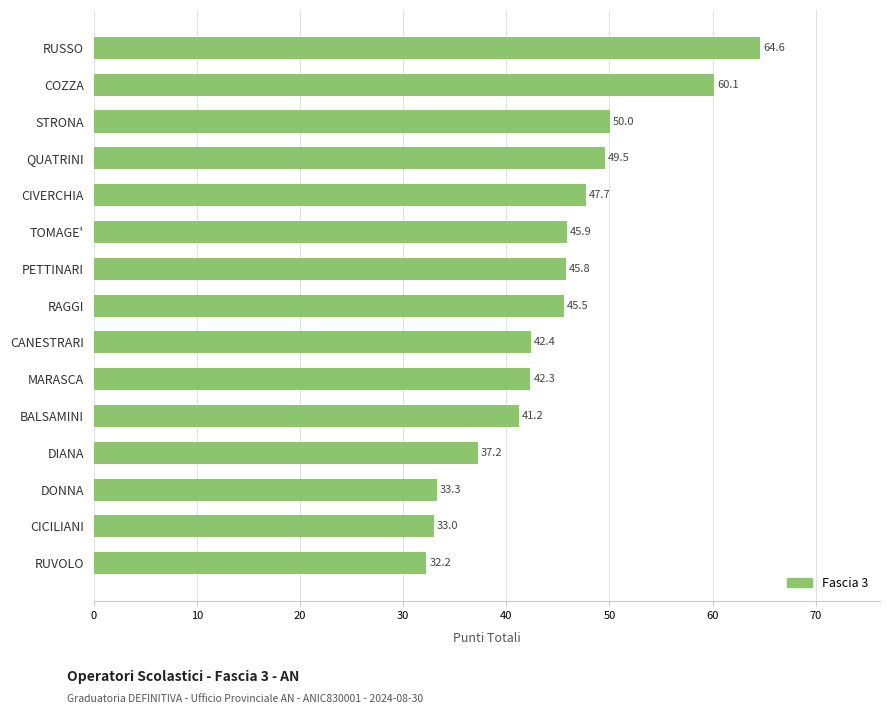

What is the greatest value displayed?

64.6